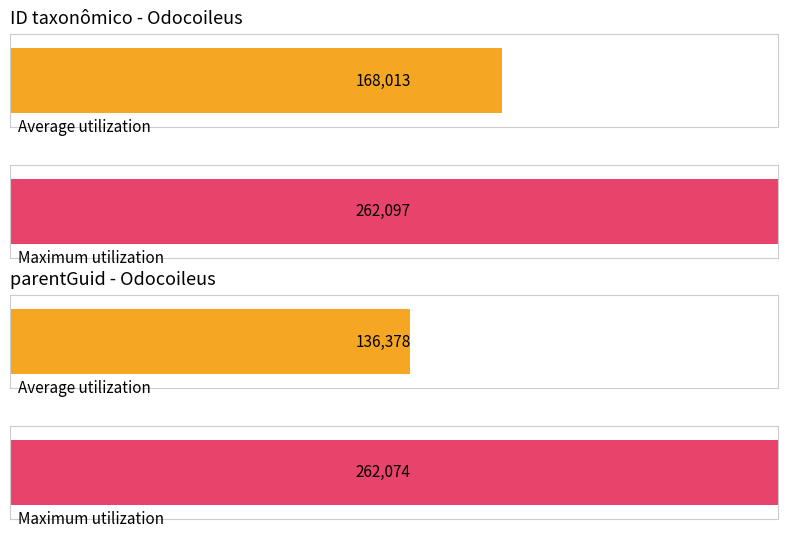

Rank the series by their average value, from highest to lowest.

ID taxonômico, parentGuid